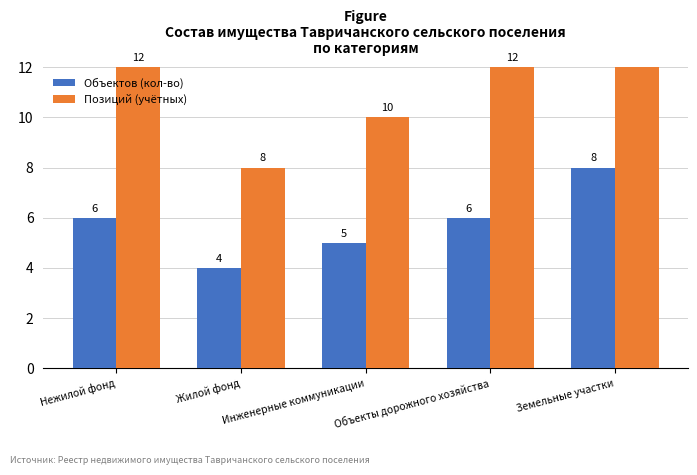

Reading left to right, list all the values displayed in this chart.

Объектов (кол-во): Нежилой фонд=6	Жилой фонд=4	Инженерные коммуникации=5	Объекты дорожного хозяйства=6	Земельные участки=8
Позиций (учётных): Нежилой фонд=12	Жилой фонд=8	Инженерные коммуникации=10	Объекты дорожного хозяйства=12	Земельные участки=16